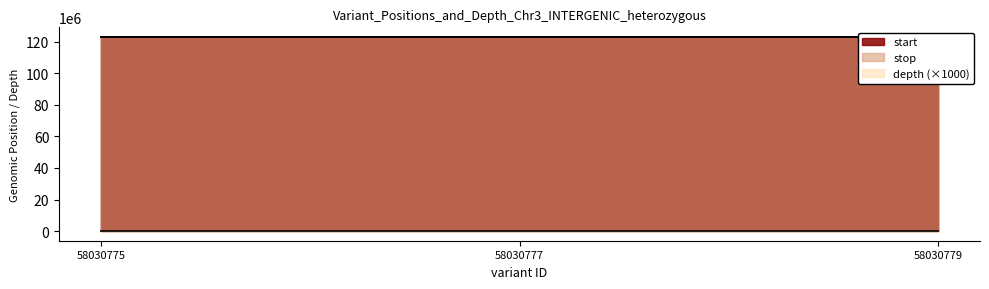

Reading left to right, list all the values displayed in this chart.

start: 123118454	123118582	123118637
stop: 123118455	123118583	123118638
depth: 22000	36000	30000